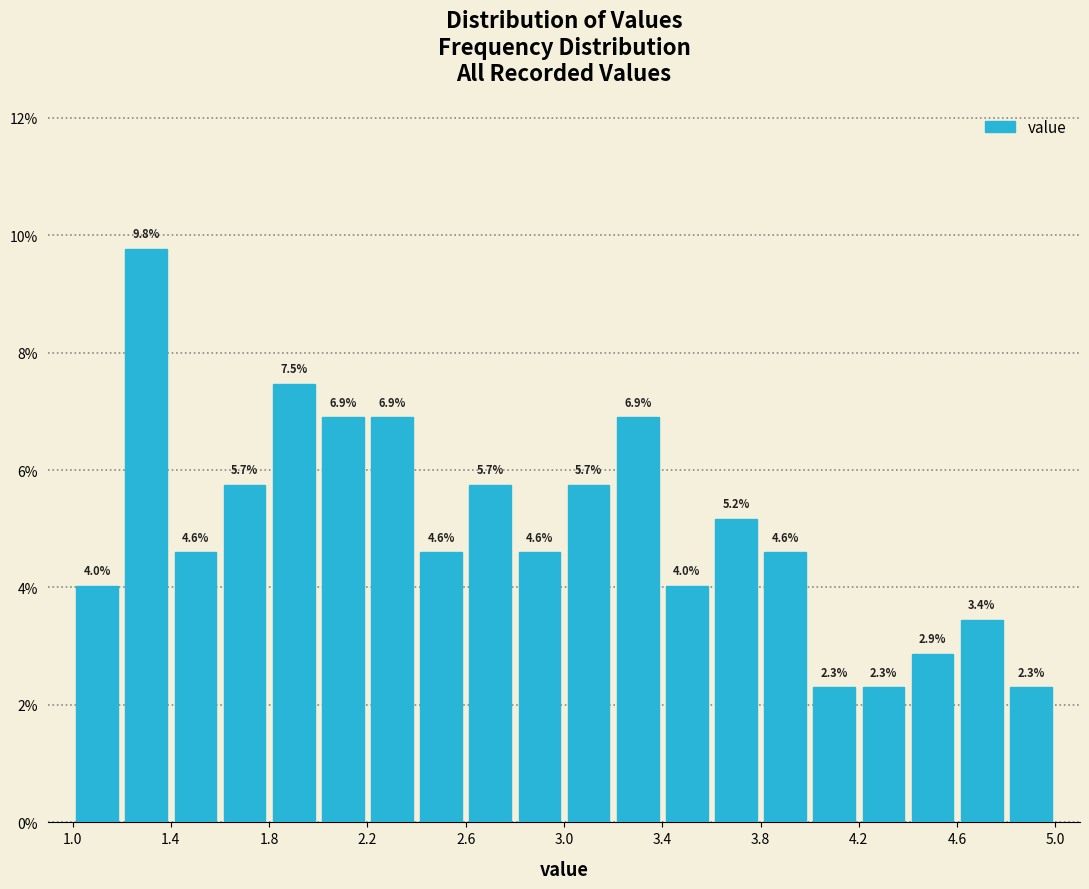

What is the height of the bar covering 2.4 to 2.6 on the x-axis?

4.6